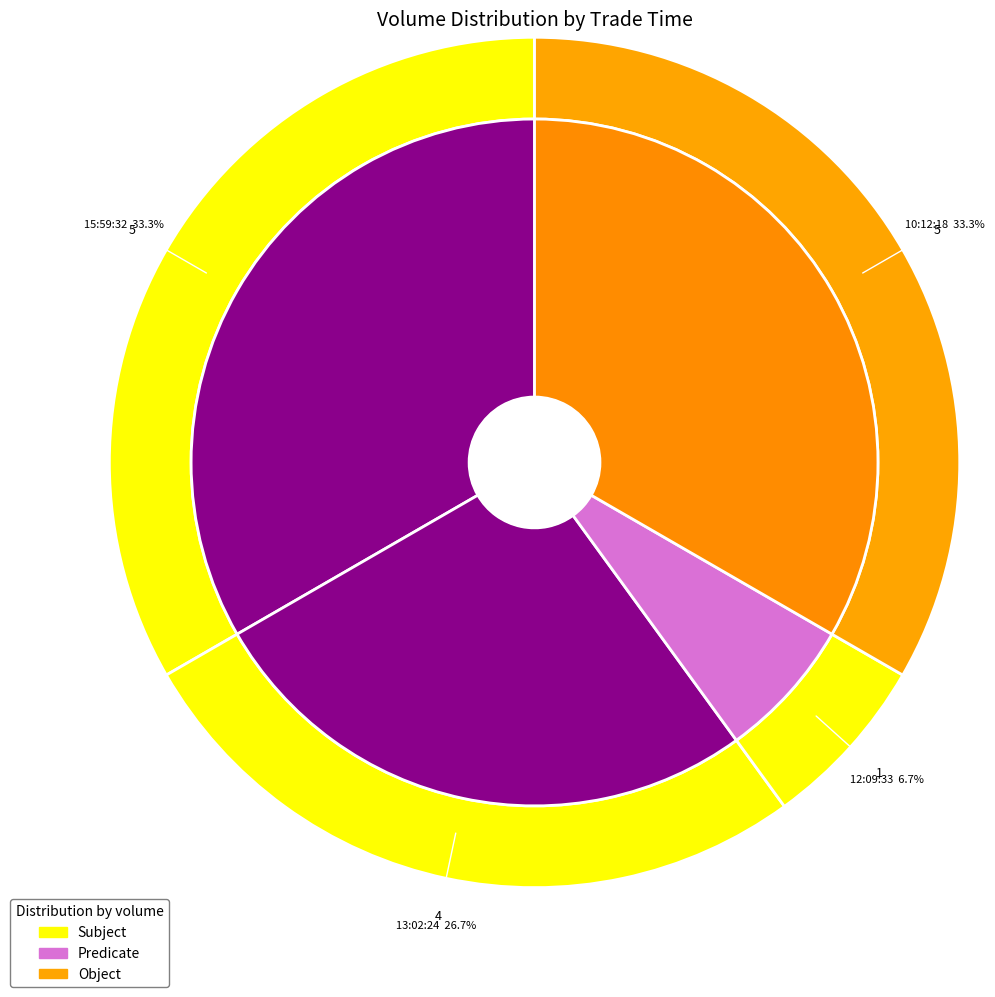

To the nearest percent, what is the average slice percentage?

25%